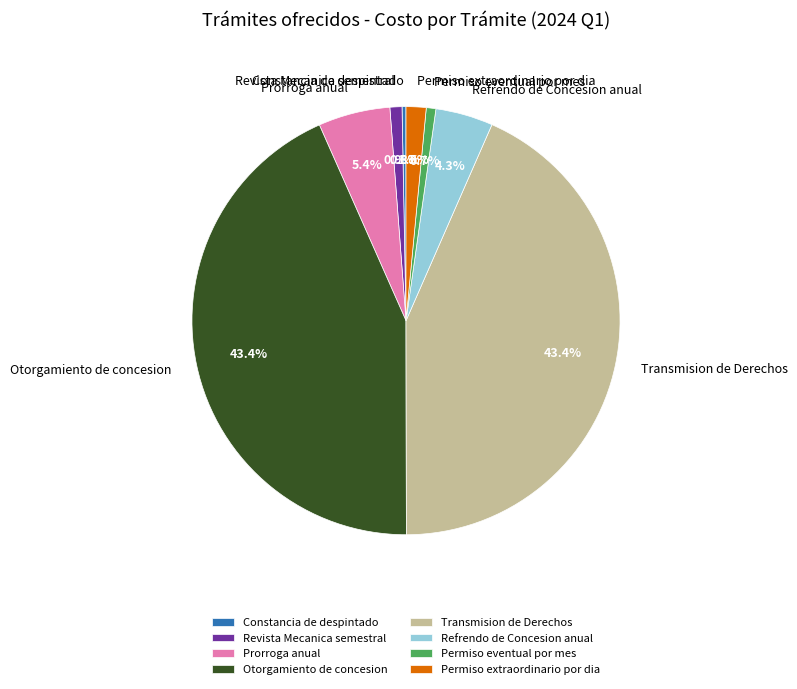

The Refrendo de Concesion anual slice represents 12% of the pie. True or false?

False